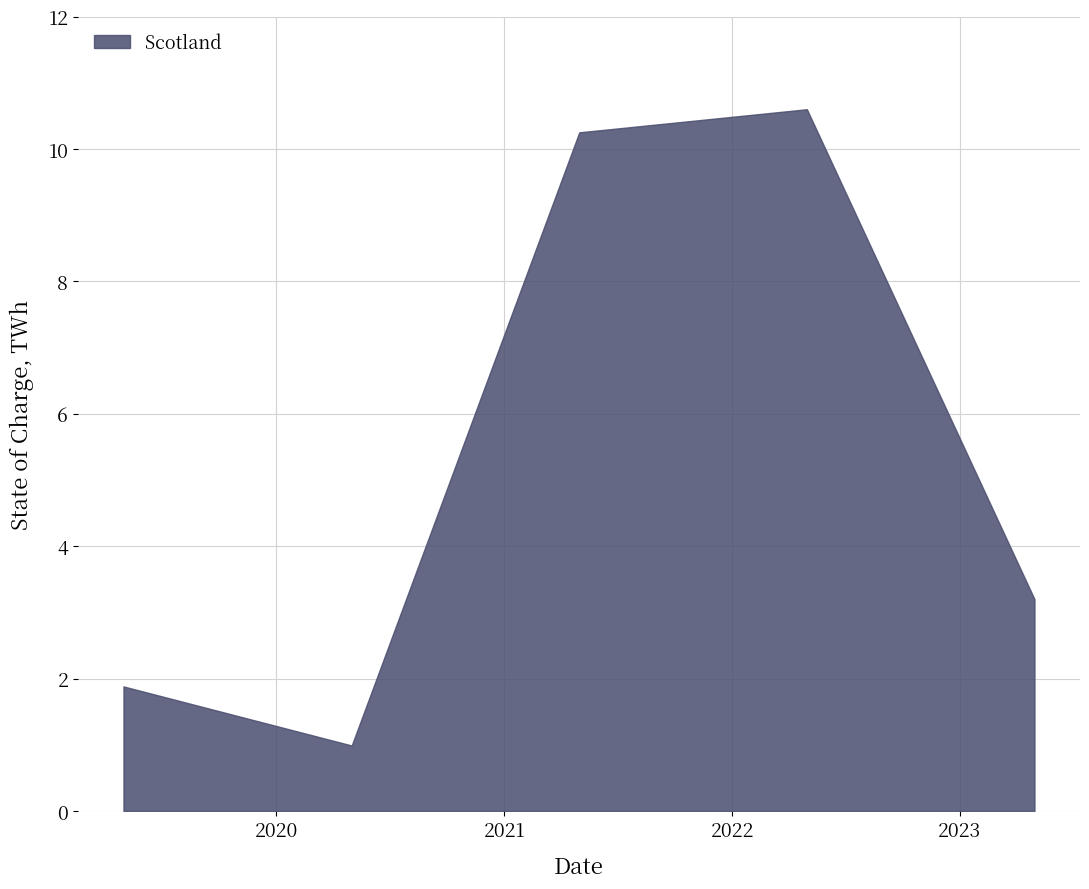

Rank the categories by value from lowest to highest.

01/05/2020, 01/05/2019, 01/05/2023, 01/05/2021, 01/05/2022